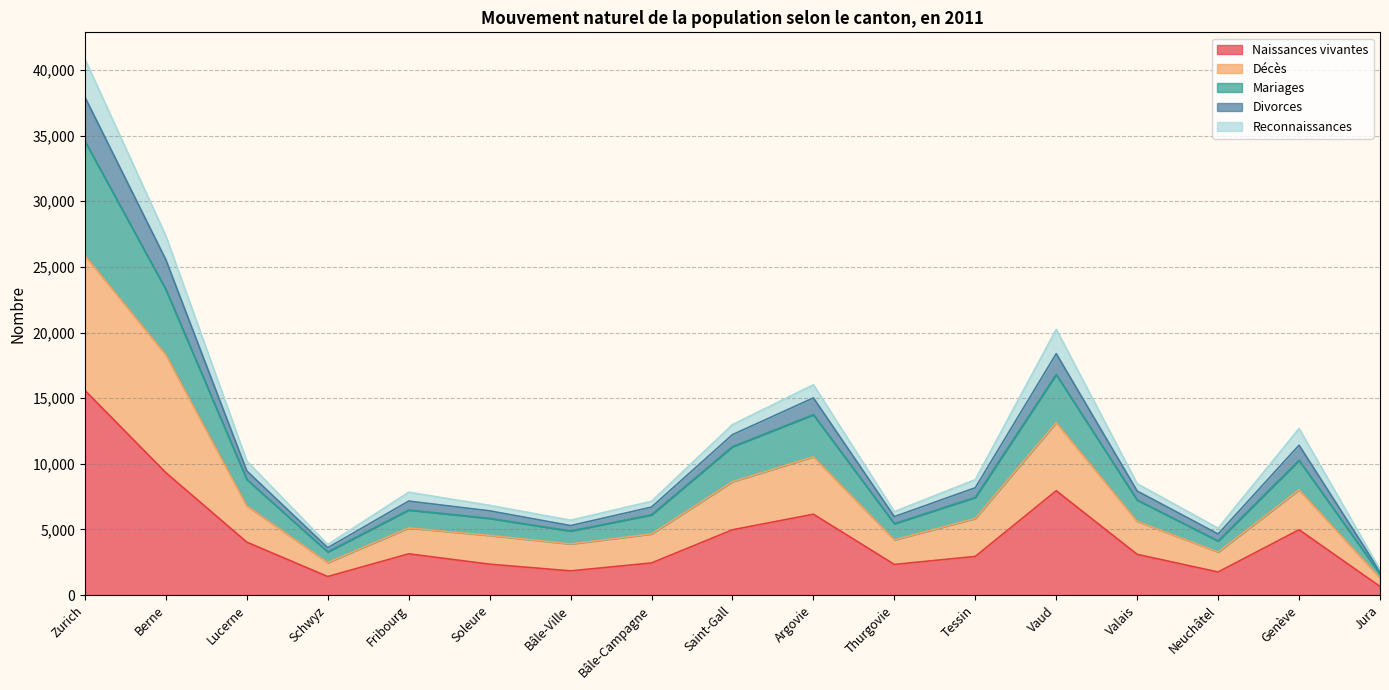

What is the highest value of the Naissances vivantes series?

15592